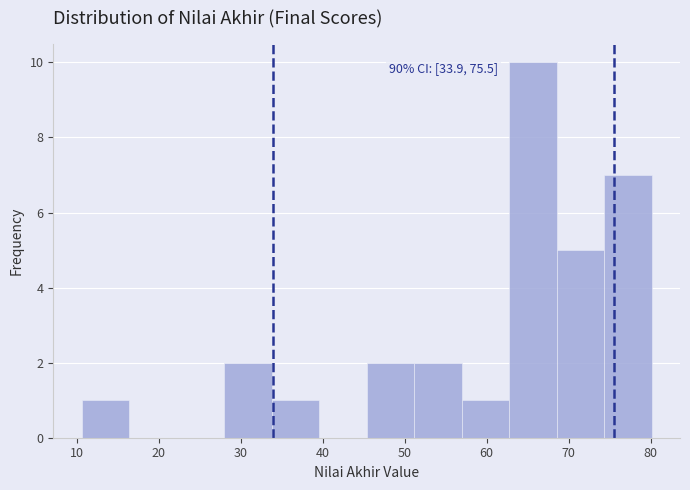

Over which range of the x-axis is the bar tallest?

63 to 69